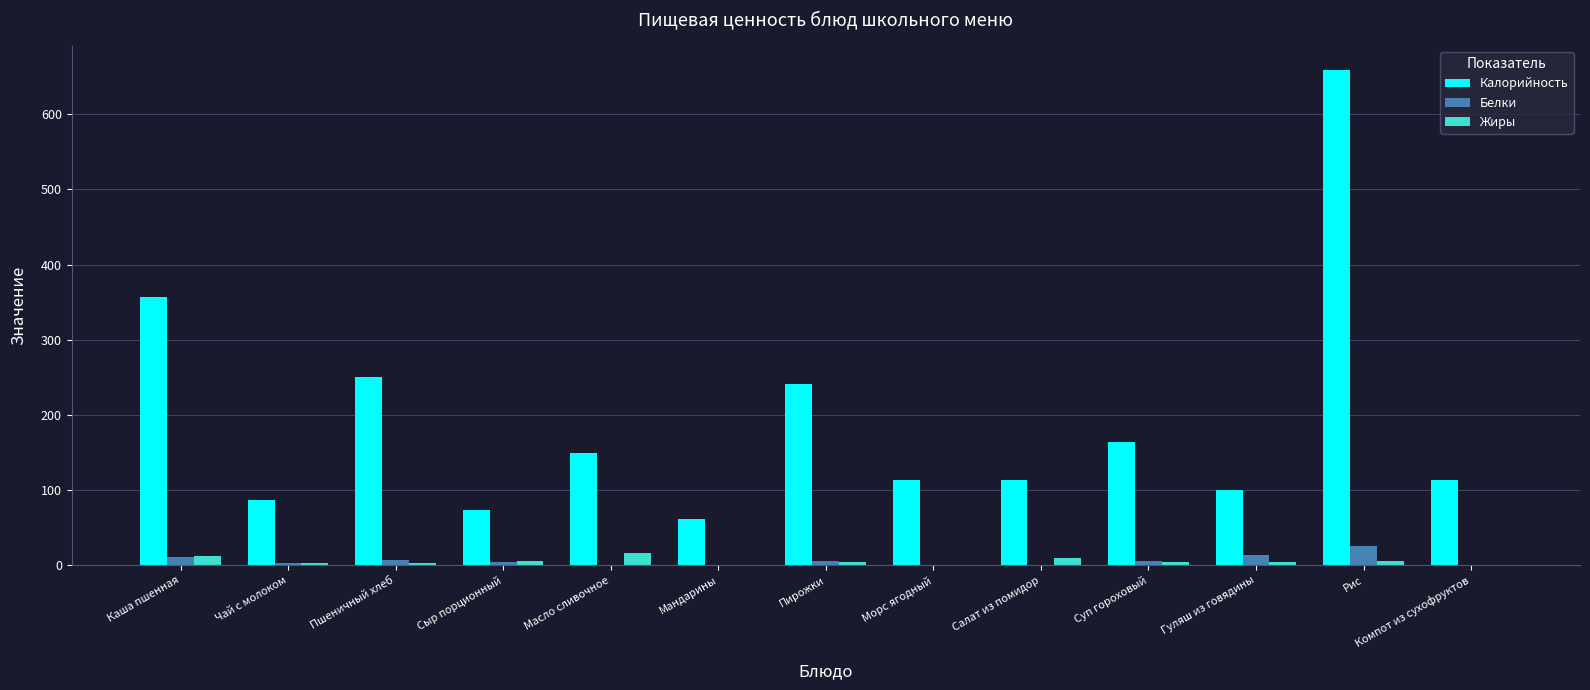

What is the sum of all Белки values?

80.8